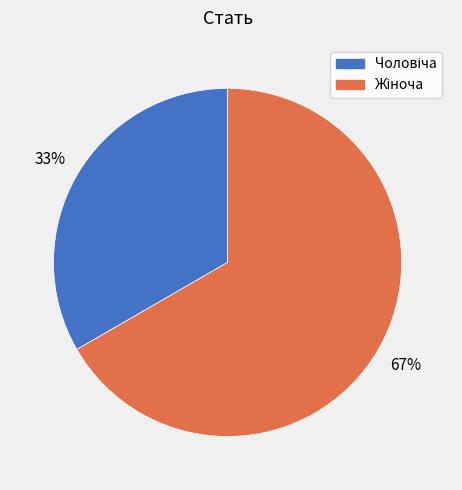

Is there any slice that represents more than half of the pie?

Yes